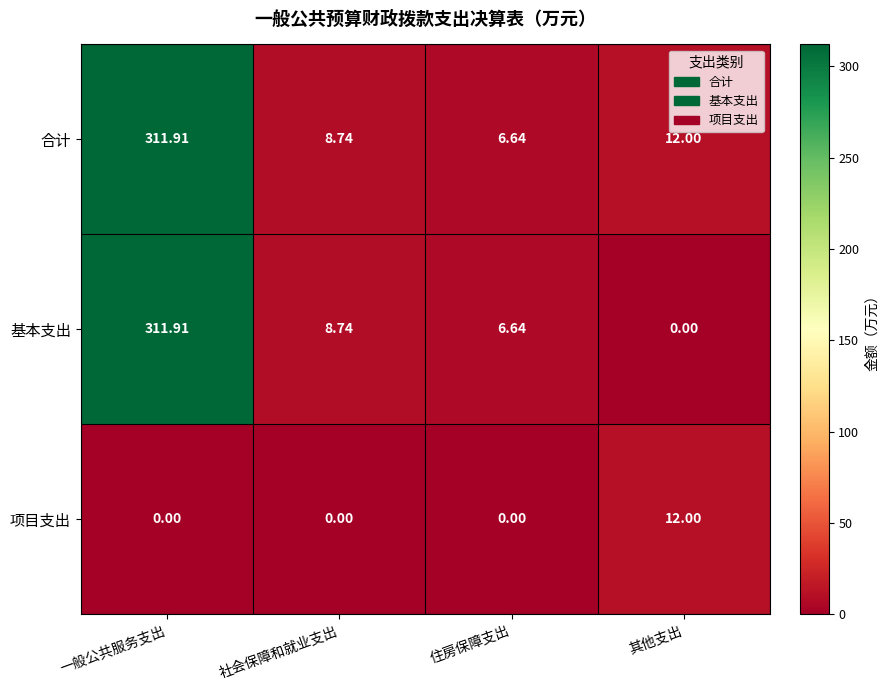

At which label is 合计 closest to 159?

其他支出